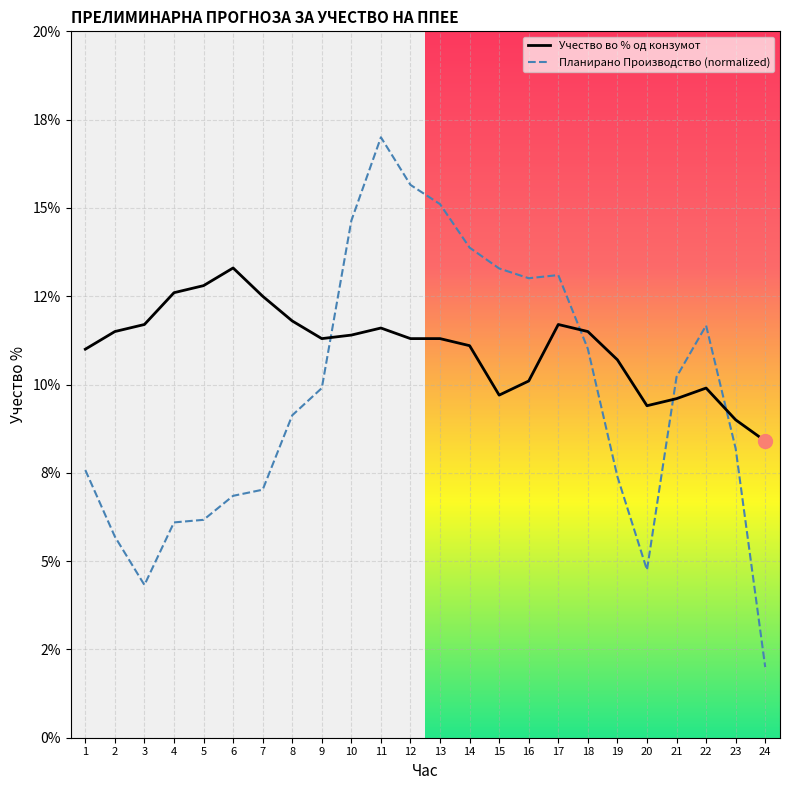

What is the sum of the Планирано Производство (normalized) values at 9 and 1?

17.5